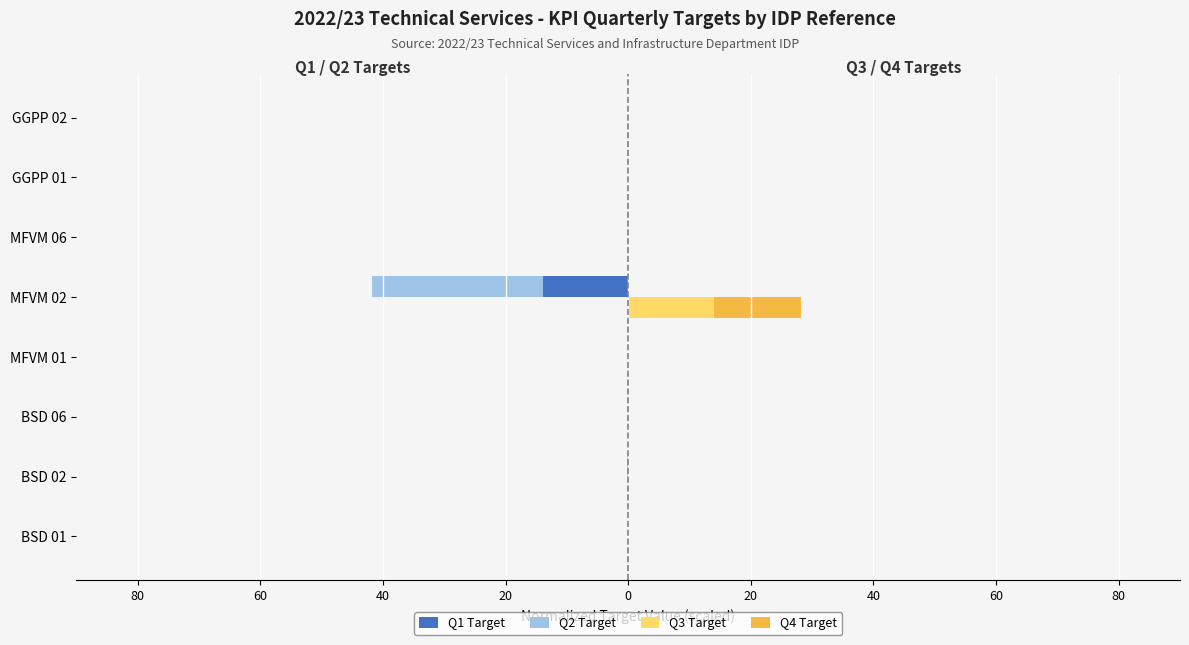

How many bars are there in each group?

4